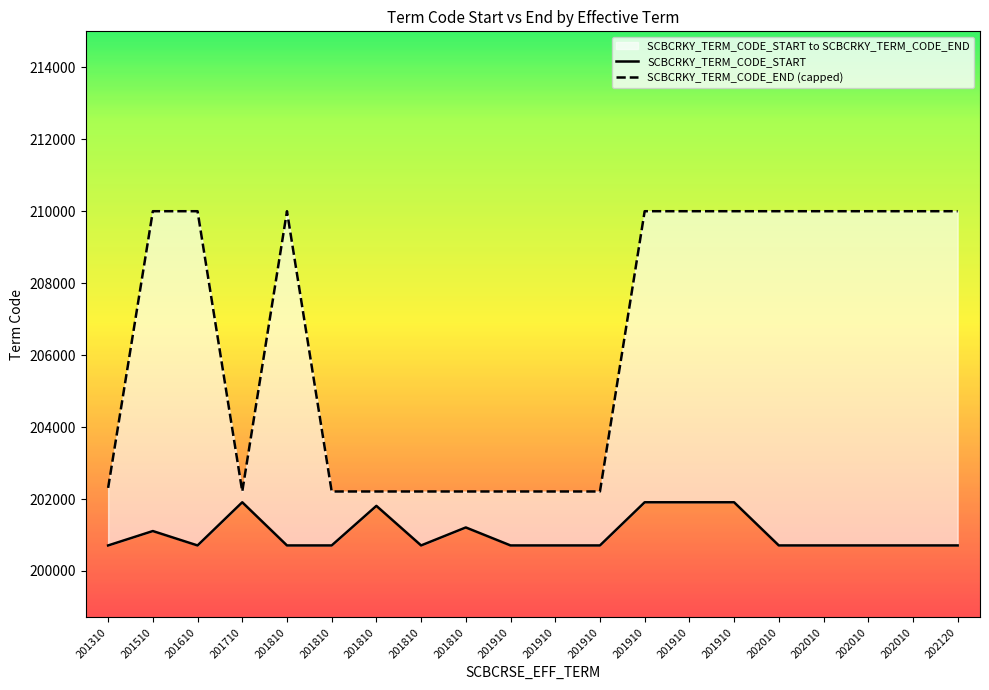

Does the chart display data point markers on the line(s)?

No